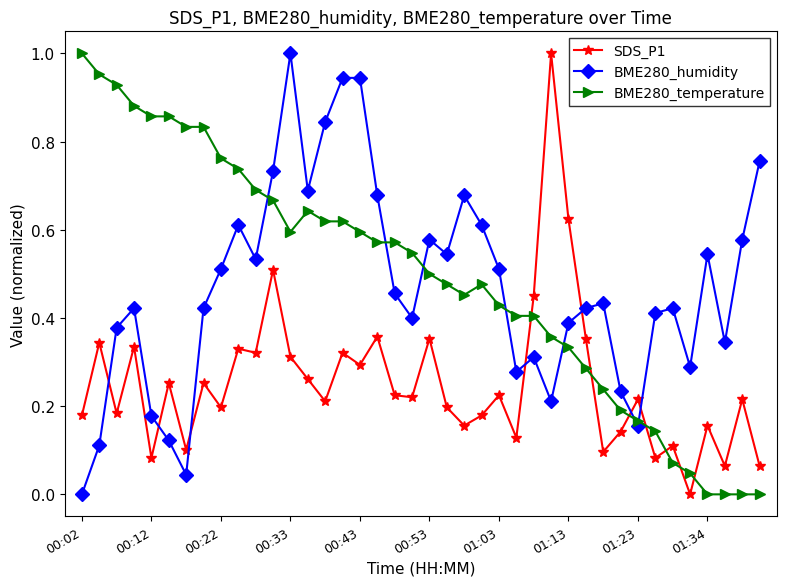

True or false: SDS_P1 and BME280_humidity intersect in this chart.

True